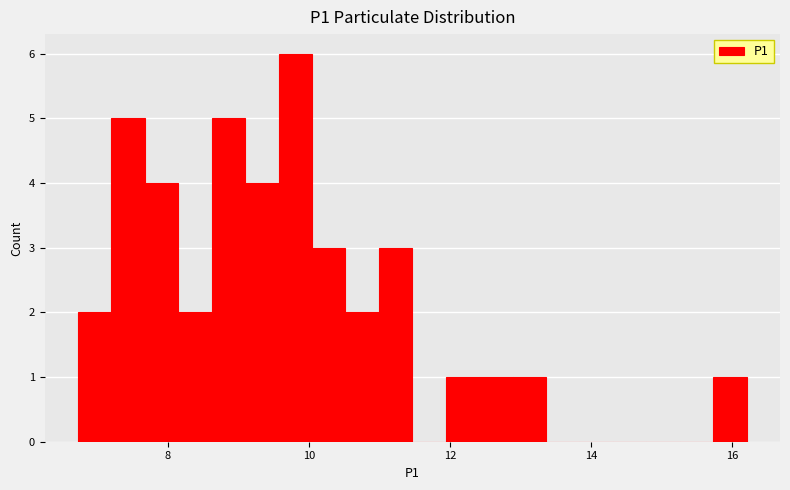

Read against the x-axis, roughly where is the centre of the tallest bar?

9.8